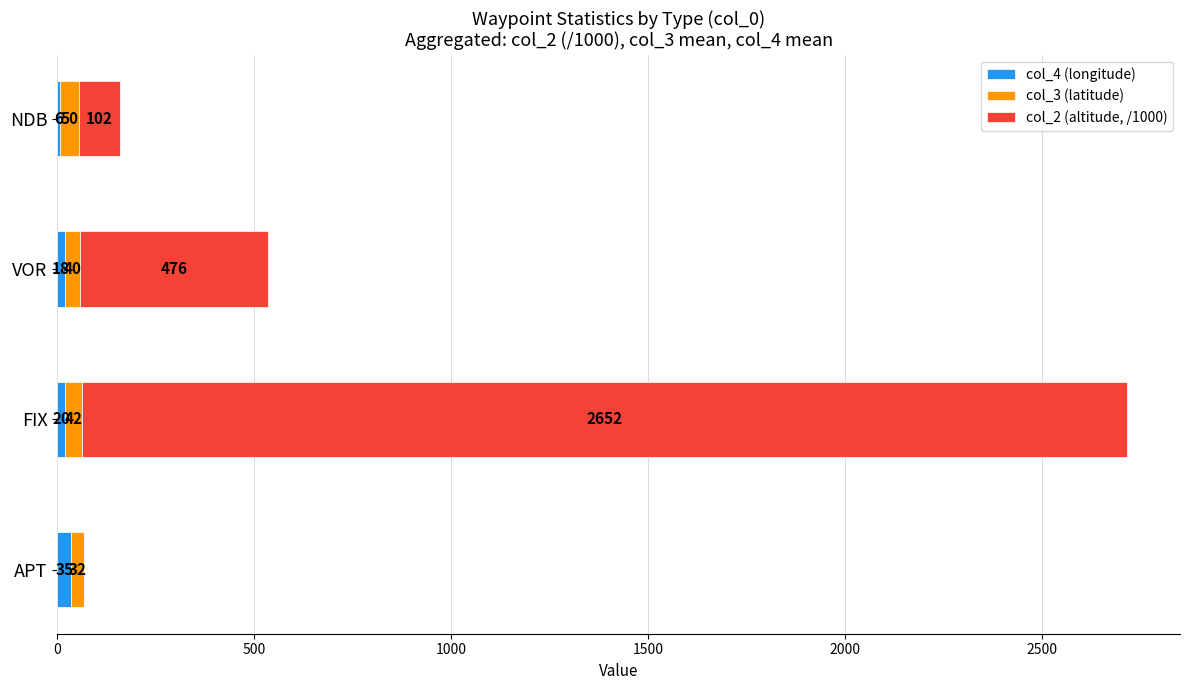

At which category is the sum across all series the highest?

FIX